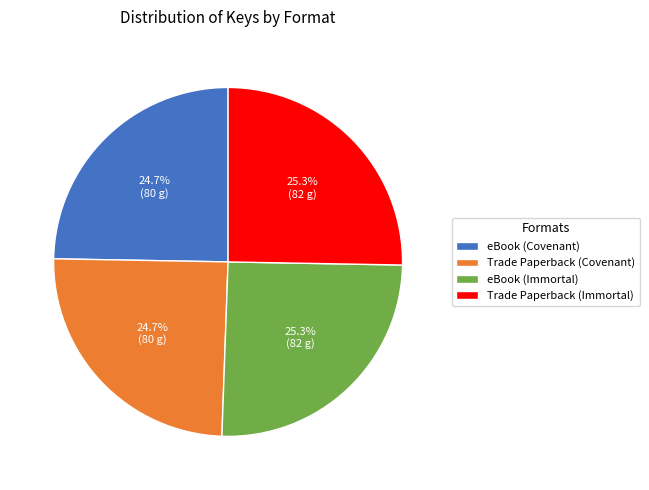

Does Trade Paperback (Immortal) represent more than half of the total?

No